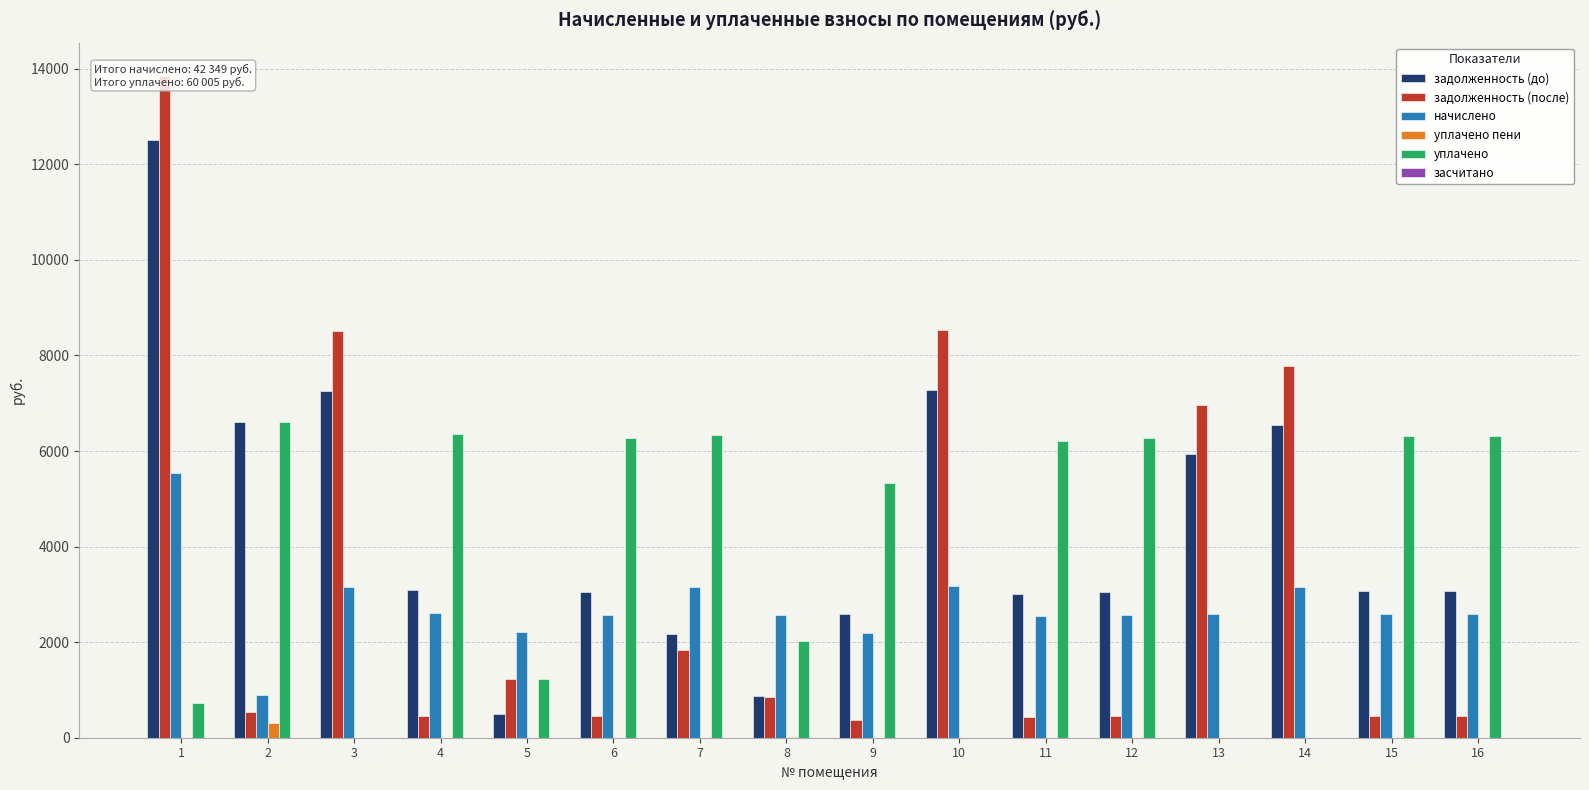

The value of засчитано at 6 is 0.0. True or false?

True